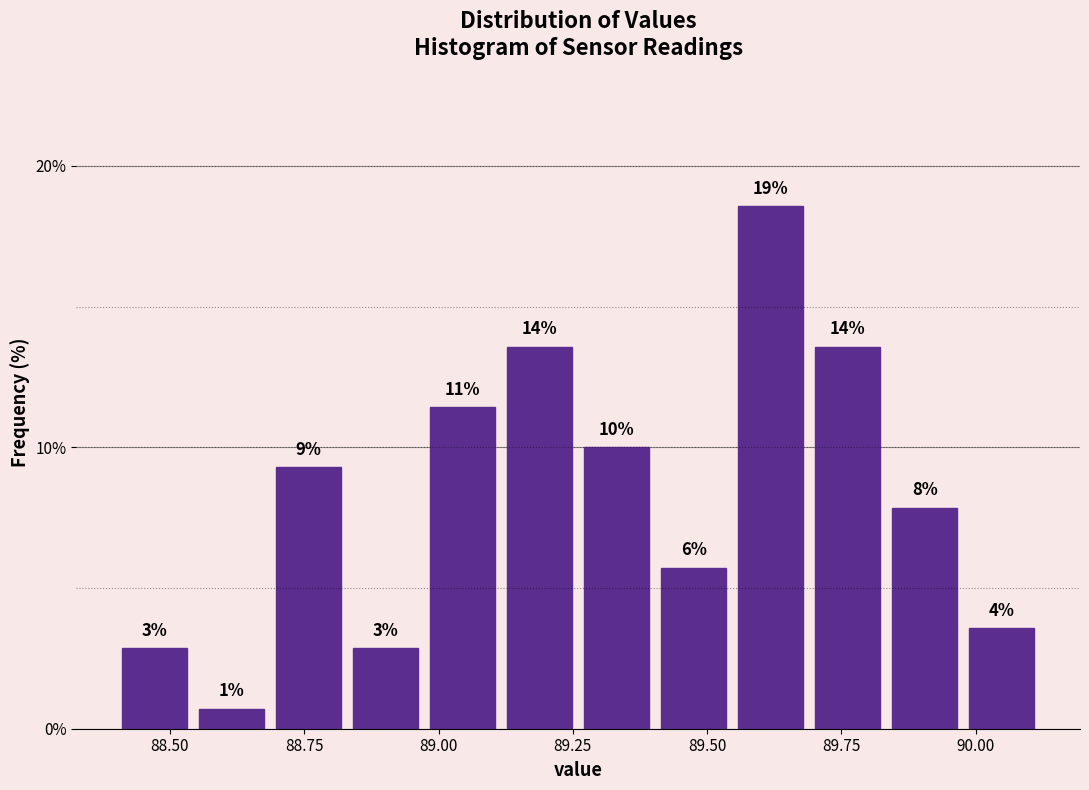

Read against the x-axis, roughly where is the centre of the tallest bar?

89.60